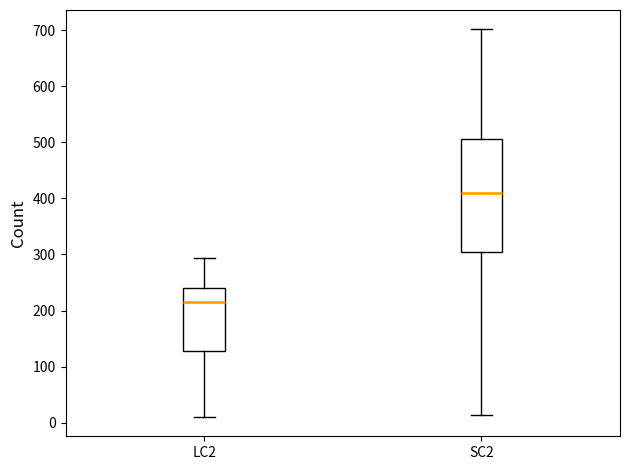

Which box is the tallest, from its lower edge to its upper edge?

SC2